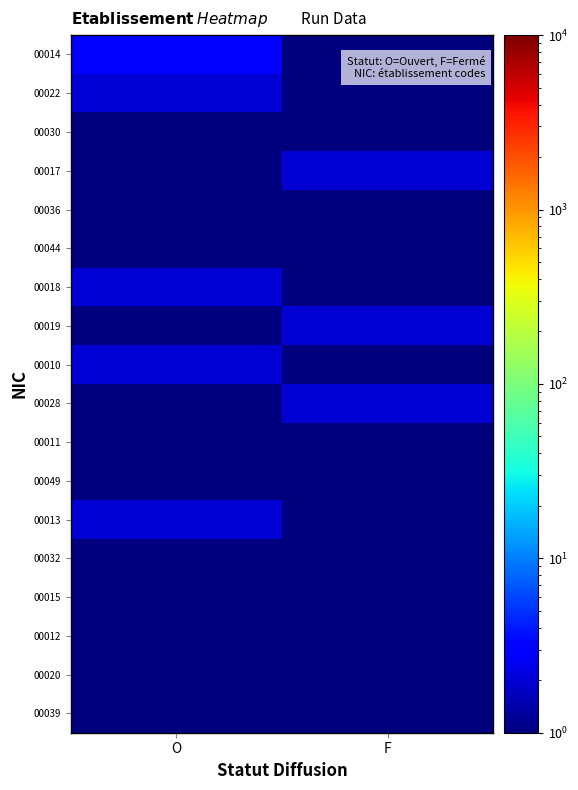

Reading right to left, extract all data points from this chart.

00014: F=1.0	O=3.0
00022: F=0.5	O=2.0
00030: F=0.5	O=1.0
00017: F=2.0	O=1.0
00036: F=1.0	O=0.5
00044: F=1.0	O=0.5
00018: F=1.0	O=2.0
00019: F=2.0	O=1.0
00010: F=1.0	O=2.0
00028: F=2.0	O=1.0
00011: F=1.0	O=1.0
00049: F=0.5	O=1.0
00013: F=1.0	O=2.0
00032: F=1.0	O=0.5
00015: F=1.0	O=0.5
00012: F=1.0	O=0.5
00020: F=0.5	O=1.0
00039: F=0.5	O=1.0